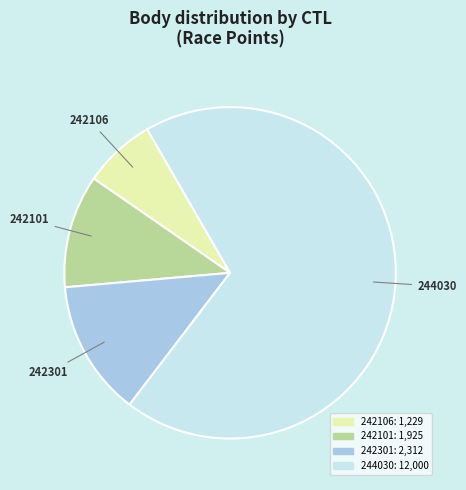

Which has a higher value, 242106 or 244030?

244030